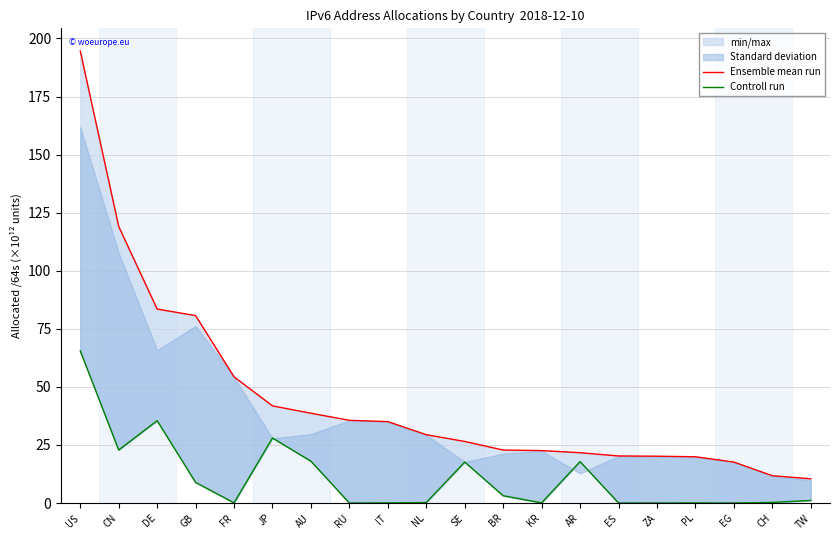

Which label corresponds to the largest value in the chart?

US